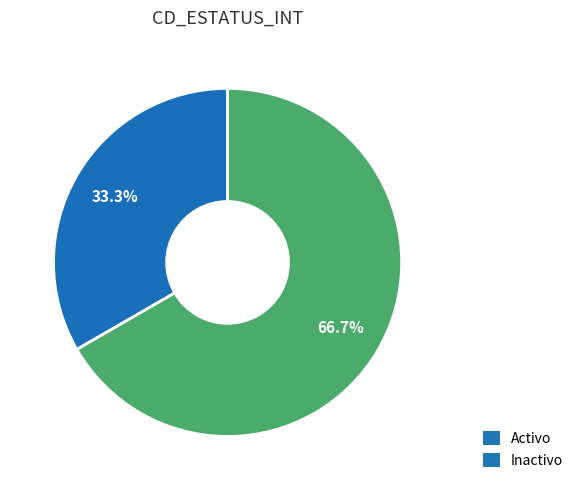

Count the number of slices in the pie.

2